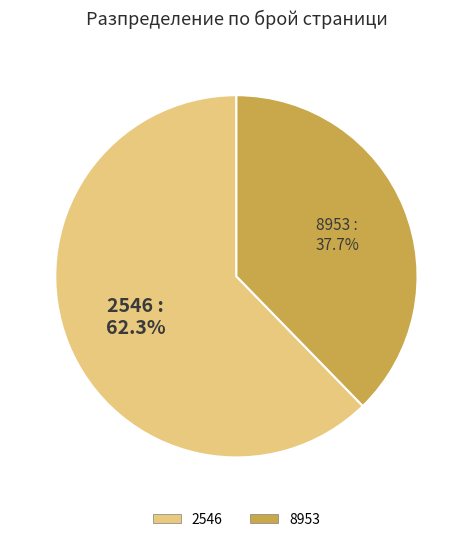

Which slice represents more than half of the pie?

2546